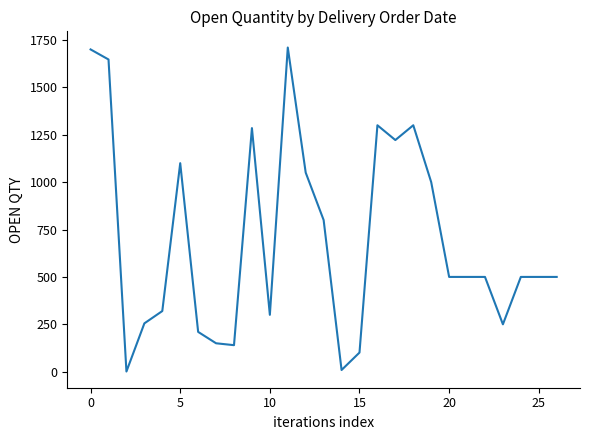

What is the smallest value displayed?

1